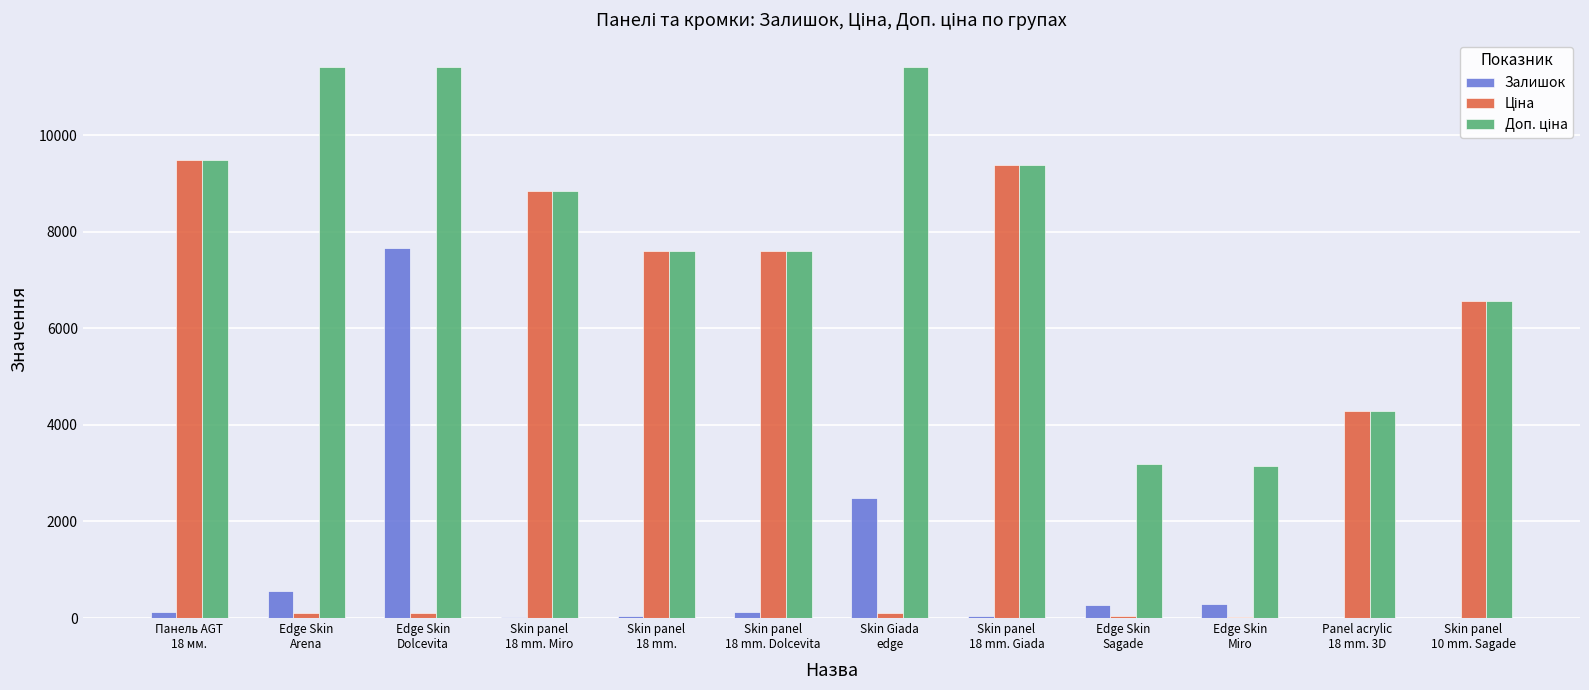

What is the maximum value shown in the chart?

11410.0